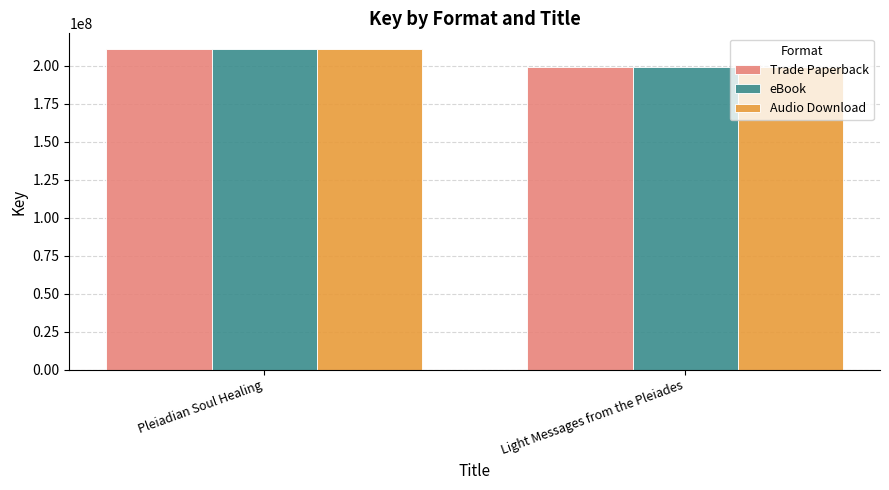

Is the value of eBook at Light Messages from the Pleiades greater than the value of Trade Paperback at Pleiadian Soul Healing?

No